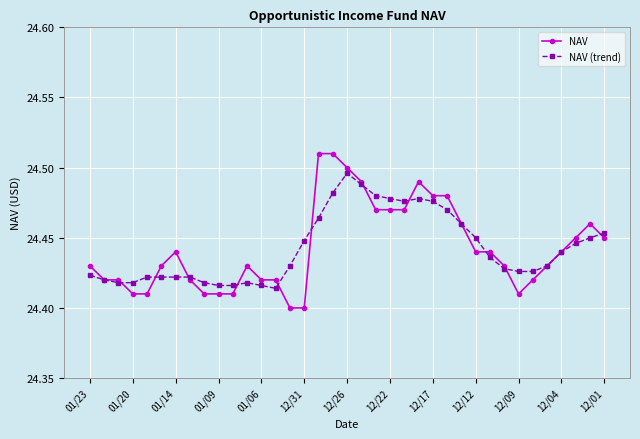

At how many categories does at least one series exceed 24?

37